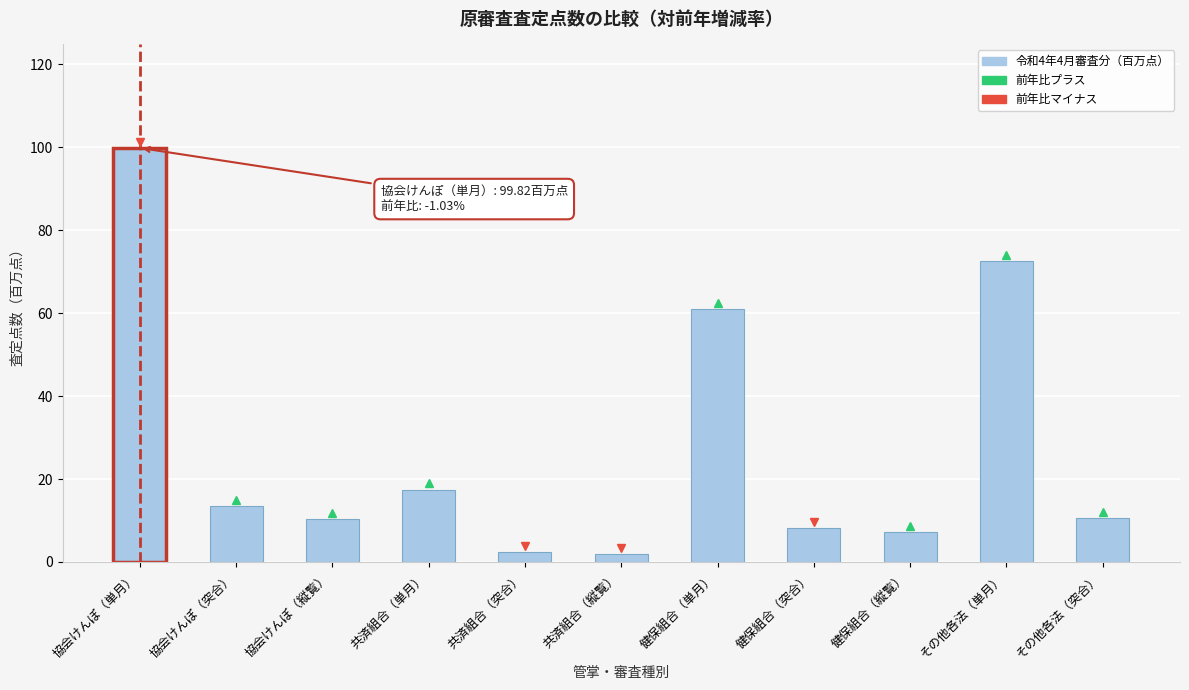

What is the label of the 4th bar from the right?

健保組合（突合）